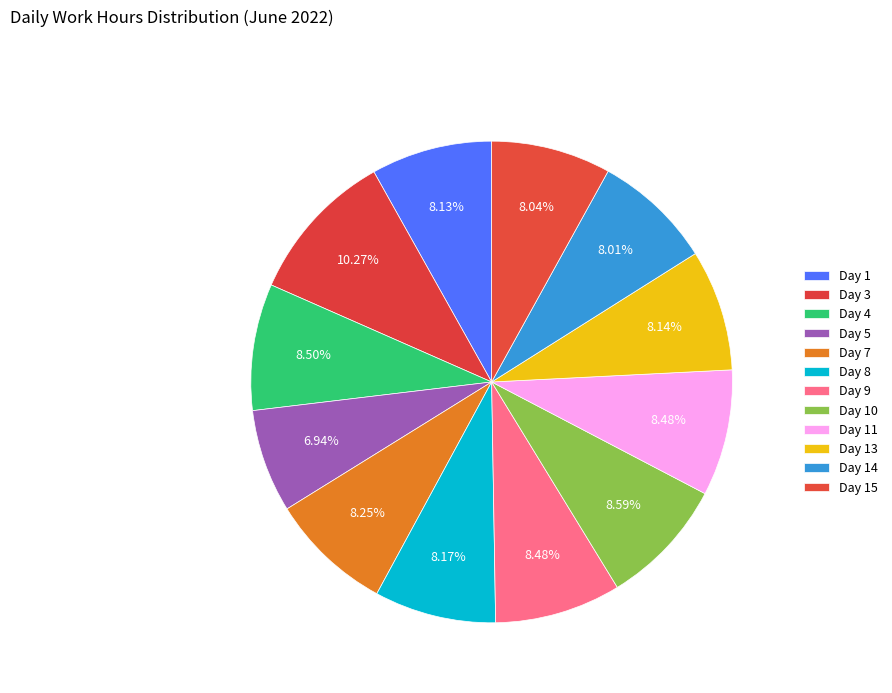

Is there a majority slice in this chart?

No